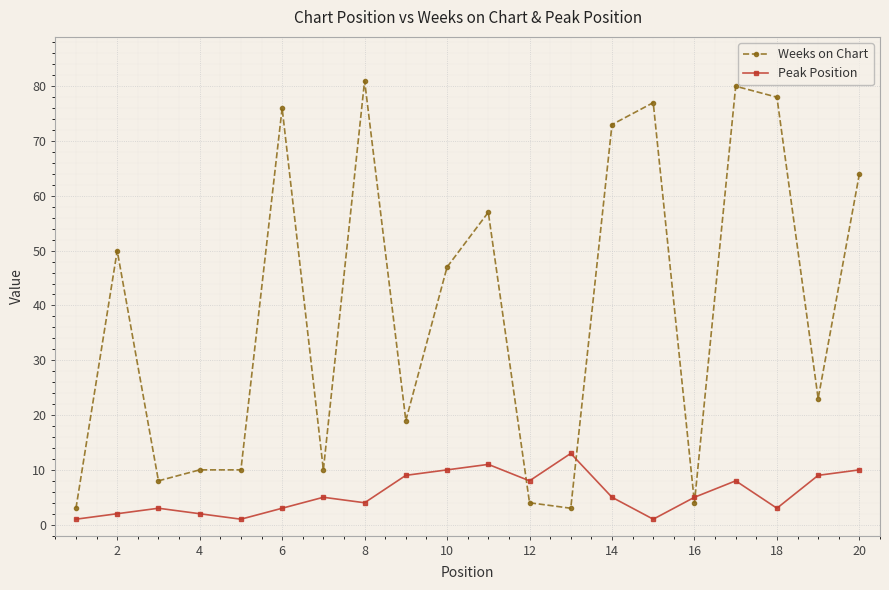

How many lines are shown in the chart?

2